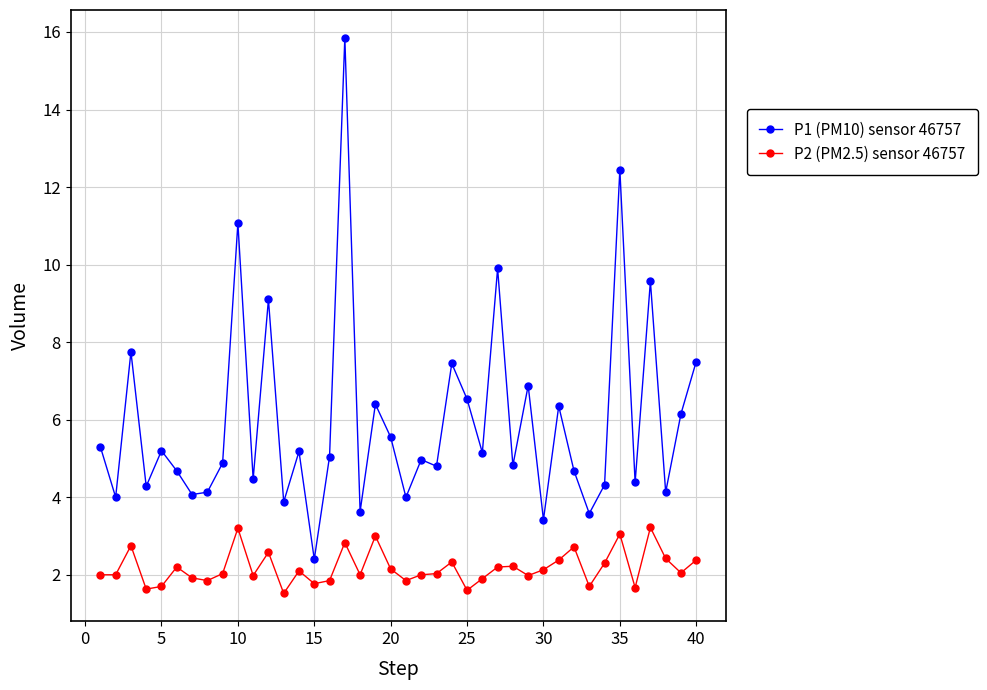

Which series has the largest total across all categories?

P1 (PM10) sensor 46757